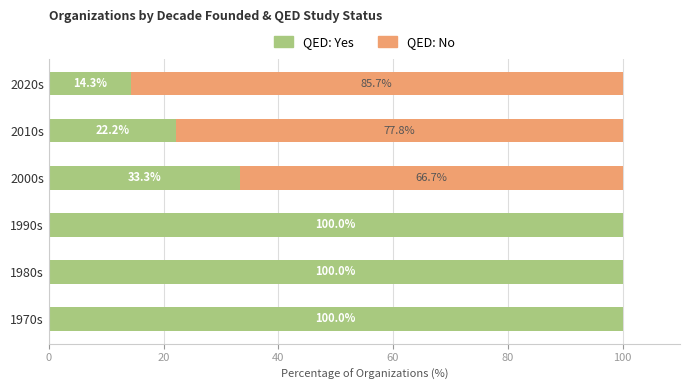

What is the total value across all series at 2000s?

100.0